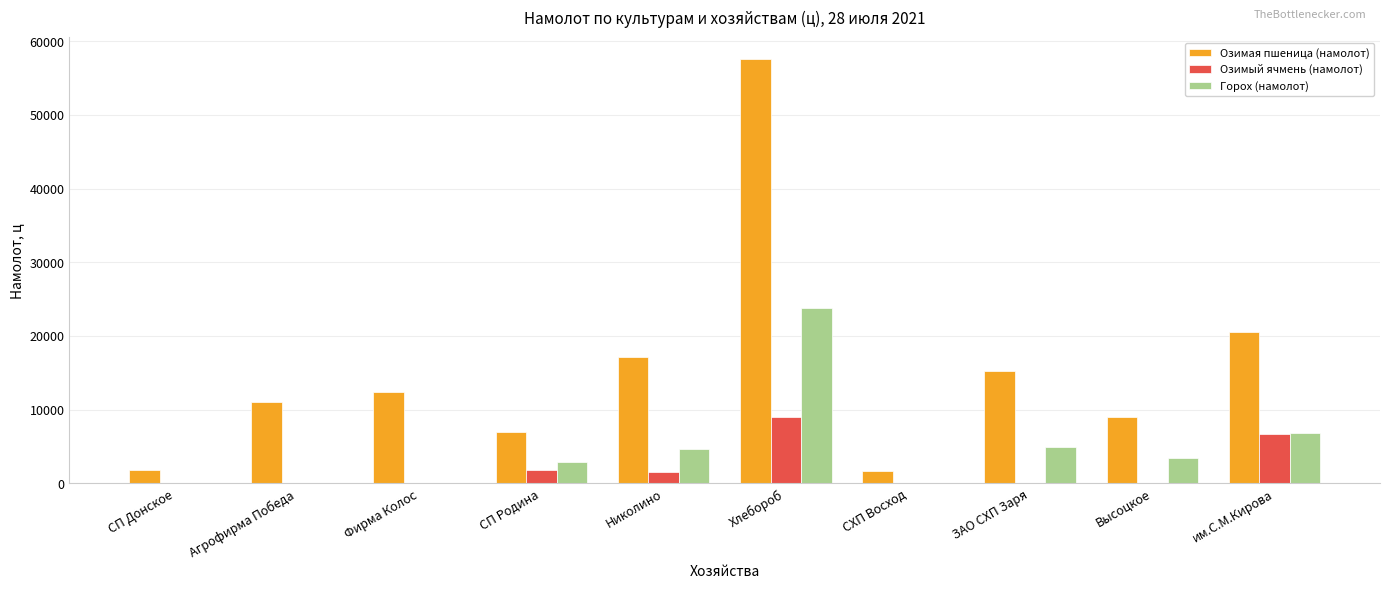

The value of Озимый ячмень (намолот) at им.С.М.Кирова is 1627.1. True or false?

False